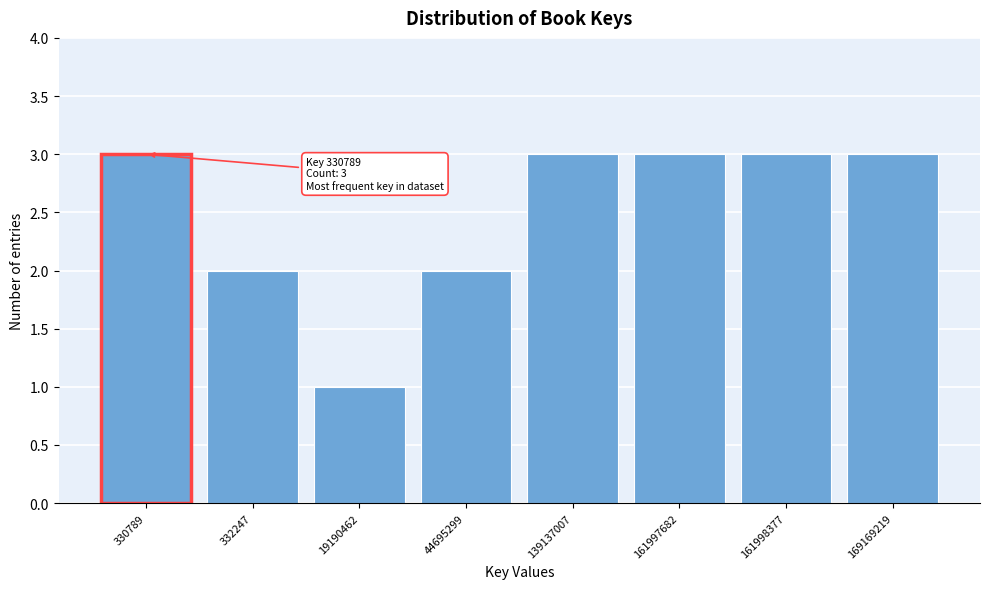

Reading left to right, what are all the values shown in this chart?

3	2	1	2	3	3	3	3